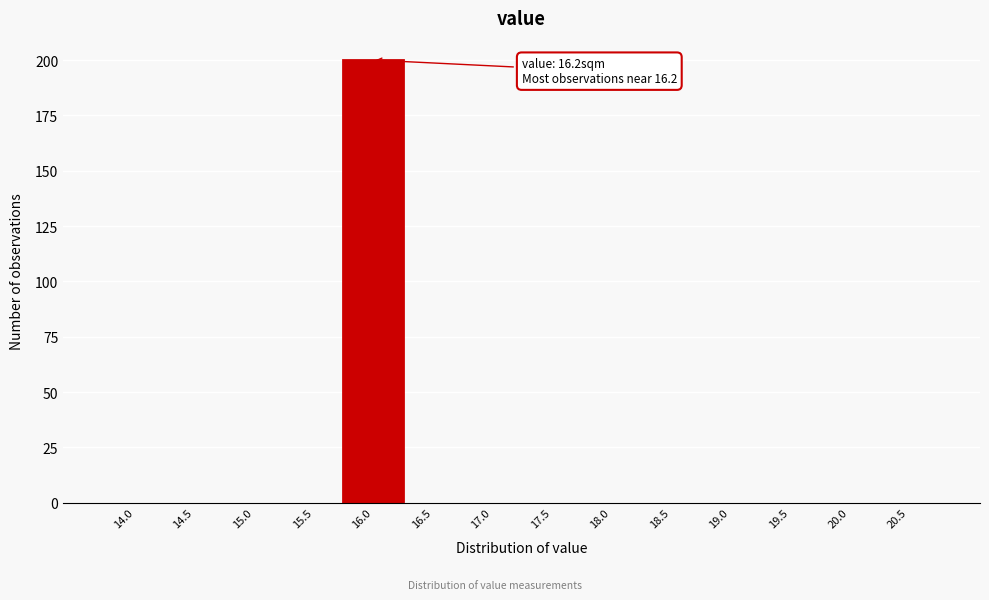

Reading left to right, what are all the values shown in this chart?

14.0=0	14.5=0	15.0=0	15.5=0	16.0=200	16.5=0	17.0=0	17.5=0	18.0=0	18.5=0	19.0=0	19.5=0	20.0=0	20.5=0